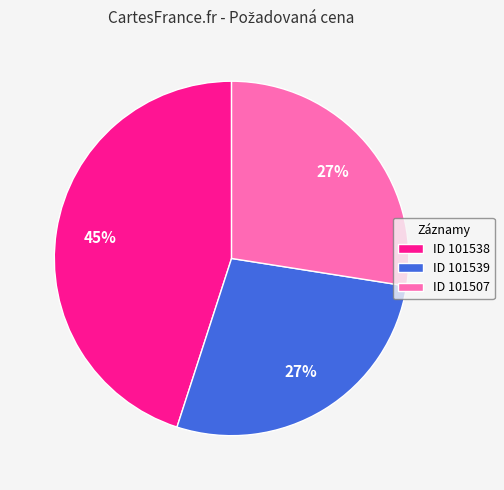

To the nearest percent, what portion does ID 101538 represent?

45%